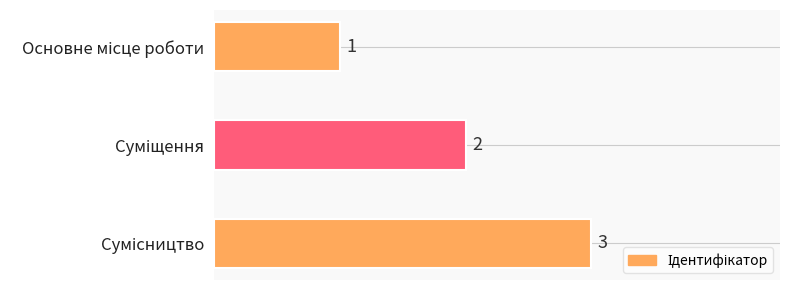

What is the sum of all values?

6